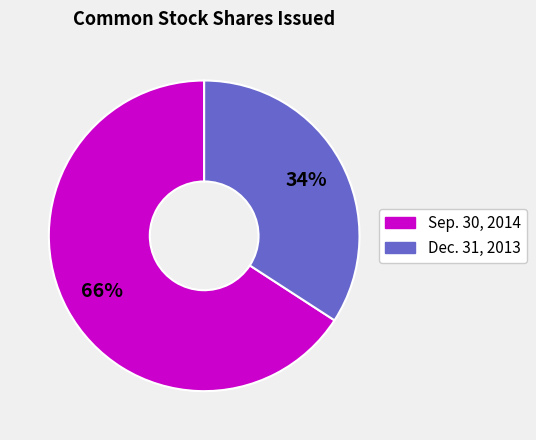

Approximately how many times larger is the value at Sep. 30, 2014 compared to Dec. 31, 2013?

1.9